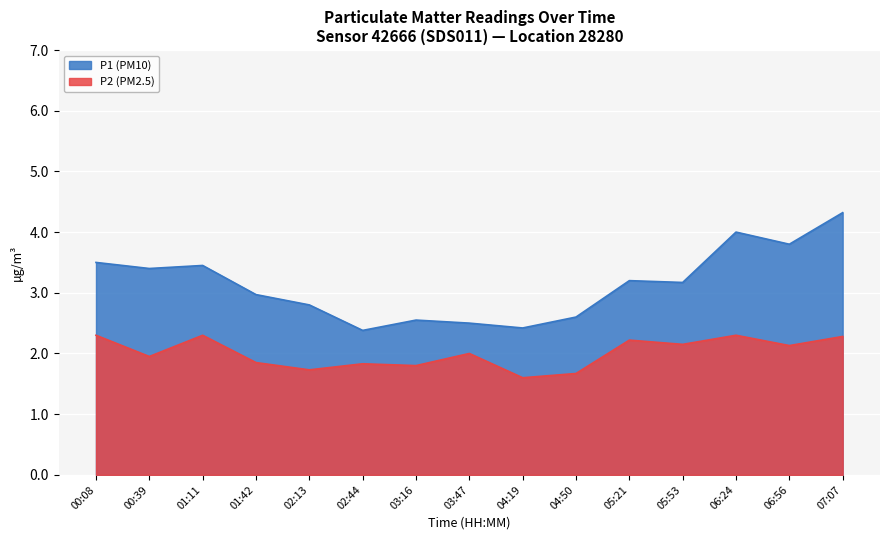

What is the difference between the maximum and second lowest values in the P2 series?

0.6